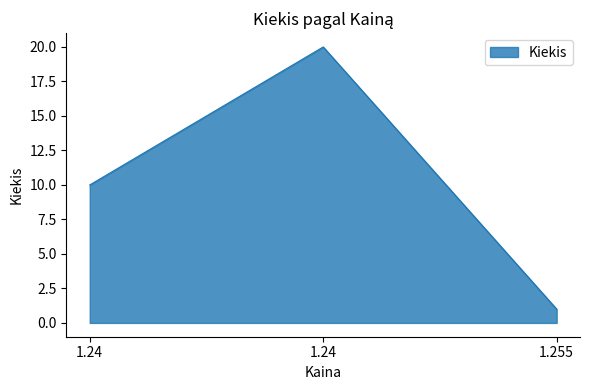

Count the number of data series in this chart.

1